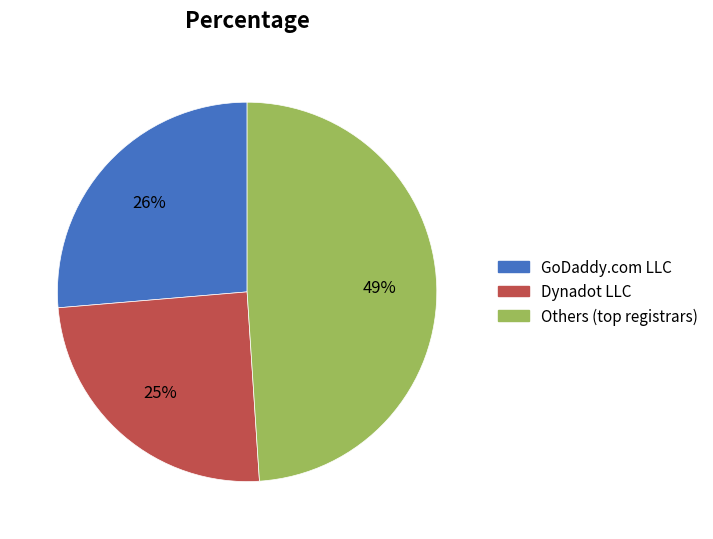

How many slices are in this pie chart?

3